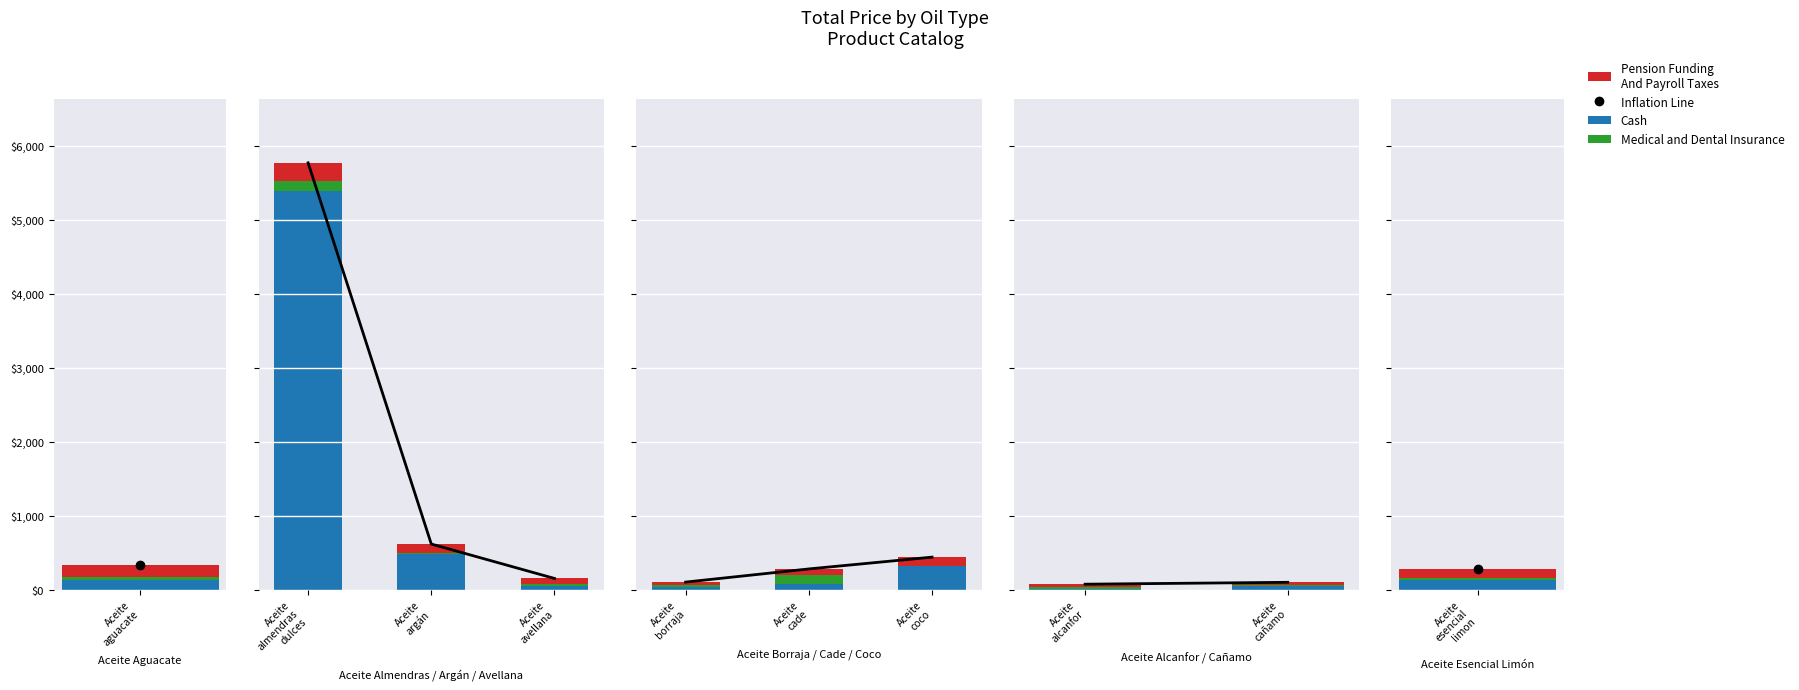

Does the chart contain any negative values?

No